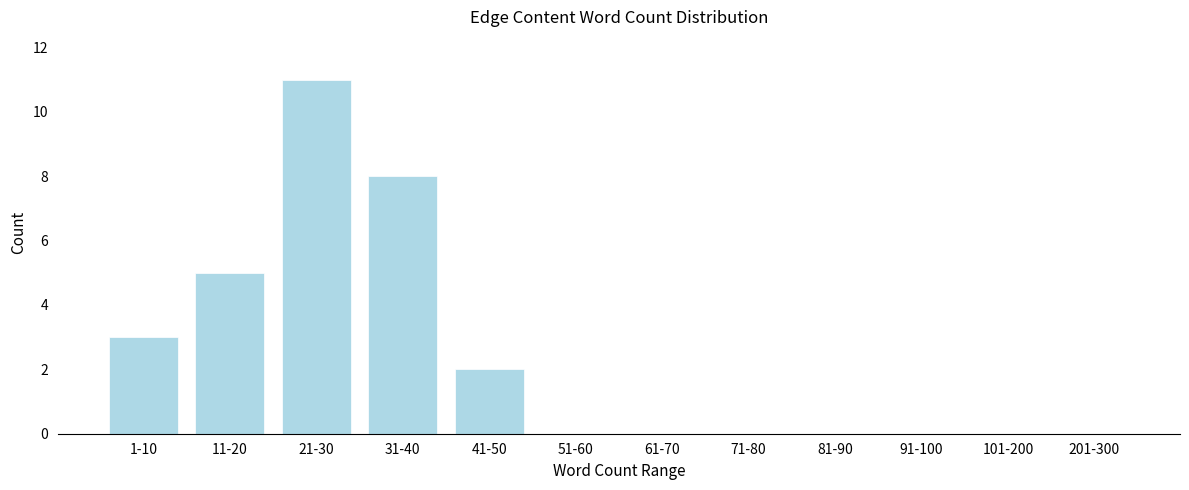

Reading right to left, extract all data points from this chart.

201-300=0	101-200=0	91-100=0	81-90=0	71-80=0	61-70=0	51-60=0	41-50=2	31-40=8	21-30=11	11-20=5	1-10=3